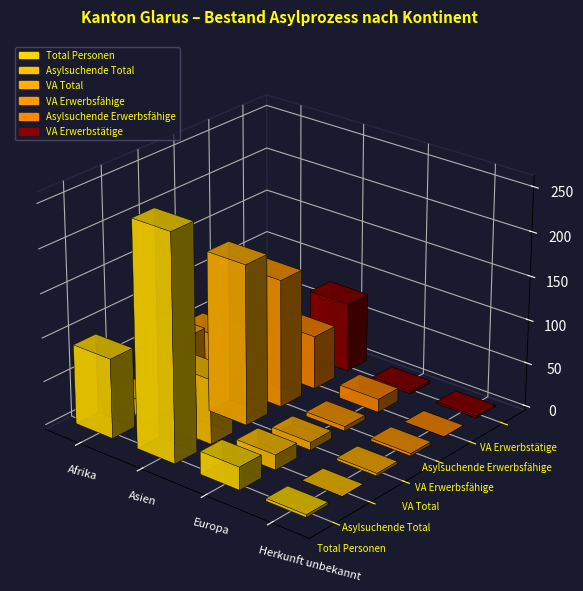

At which category does the chart reach its minimum across all series?

Herkunft unbekannt